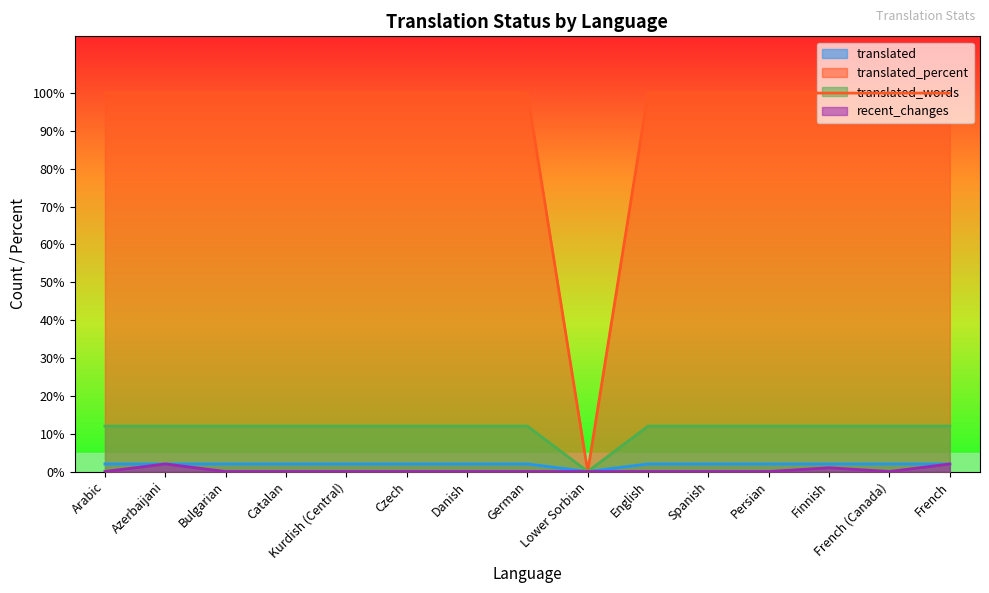

At how many categories does at least one series exceed 32?

14